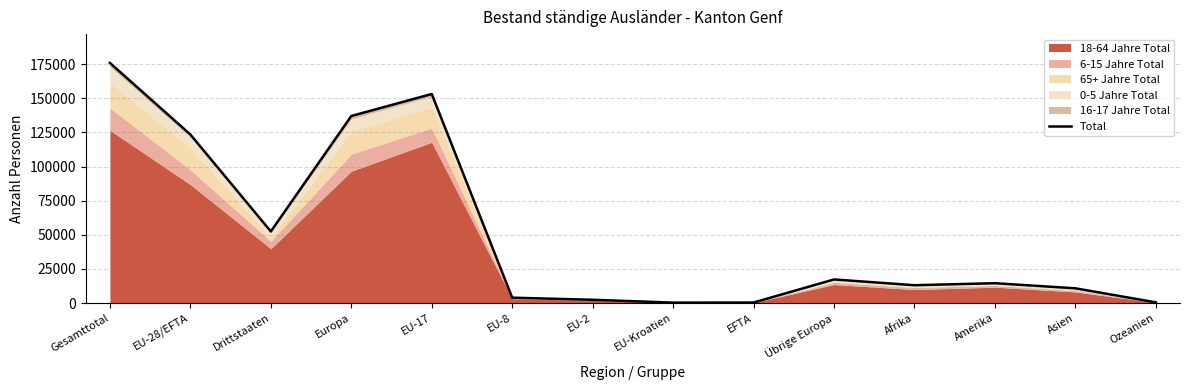

Reading left to right, extract all data points from this chart.

Gesamttotal=175925	EU-28/EFTA=123477	Drittstaaten=52448	Europa=137024	EU-17=153164	EU-8=3928	EU-2=2391	EU-Kroatien=308	EFTA=369	Übrige Europa=17284	Afrika=13050	Amerika=14536	Asien=10777	Ozeanien=495